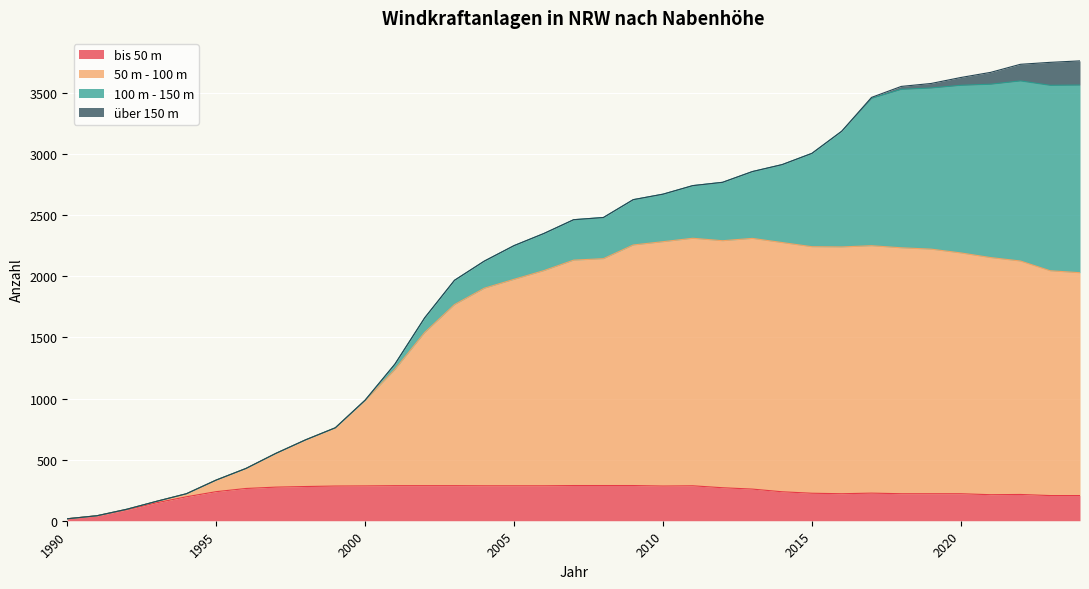

What is the minimum value shown in the chart?

16